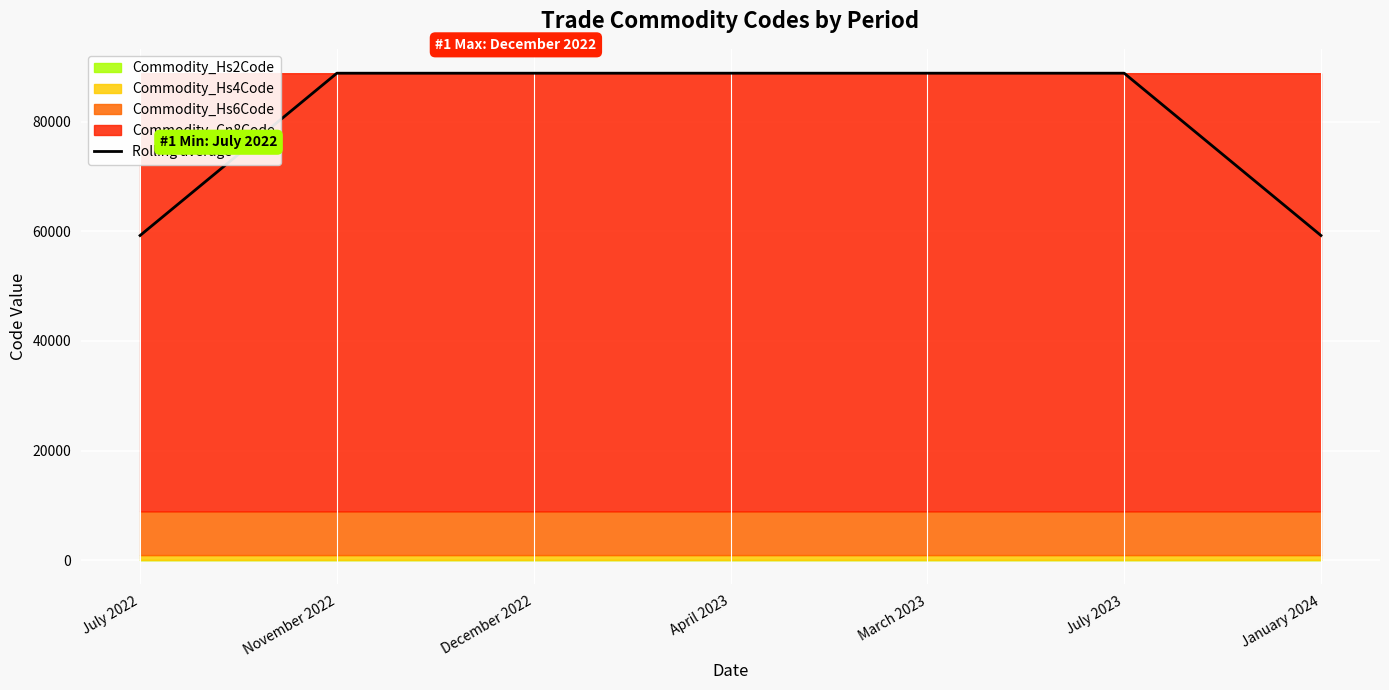

The value of Rolling average at November 2022 is 150493.7. True or false?

False